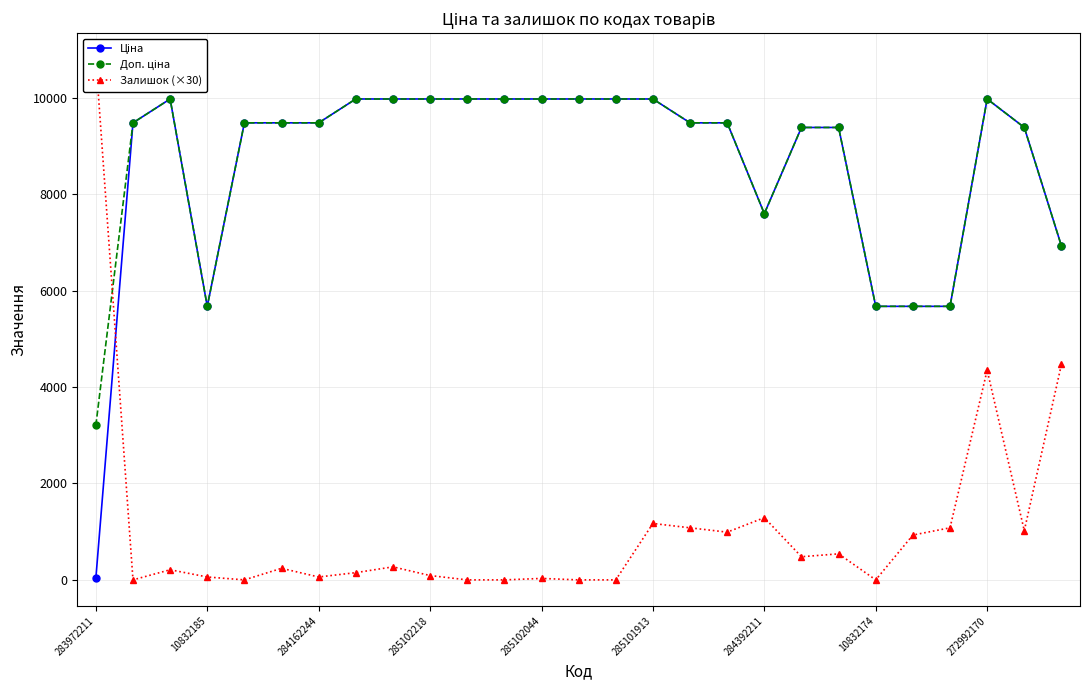

What is the highest value of the Доп. ціна series?

9975.0